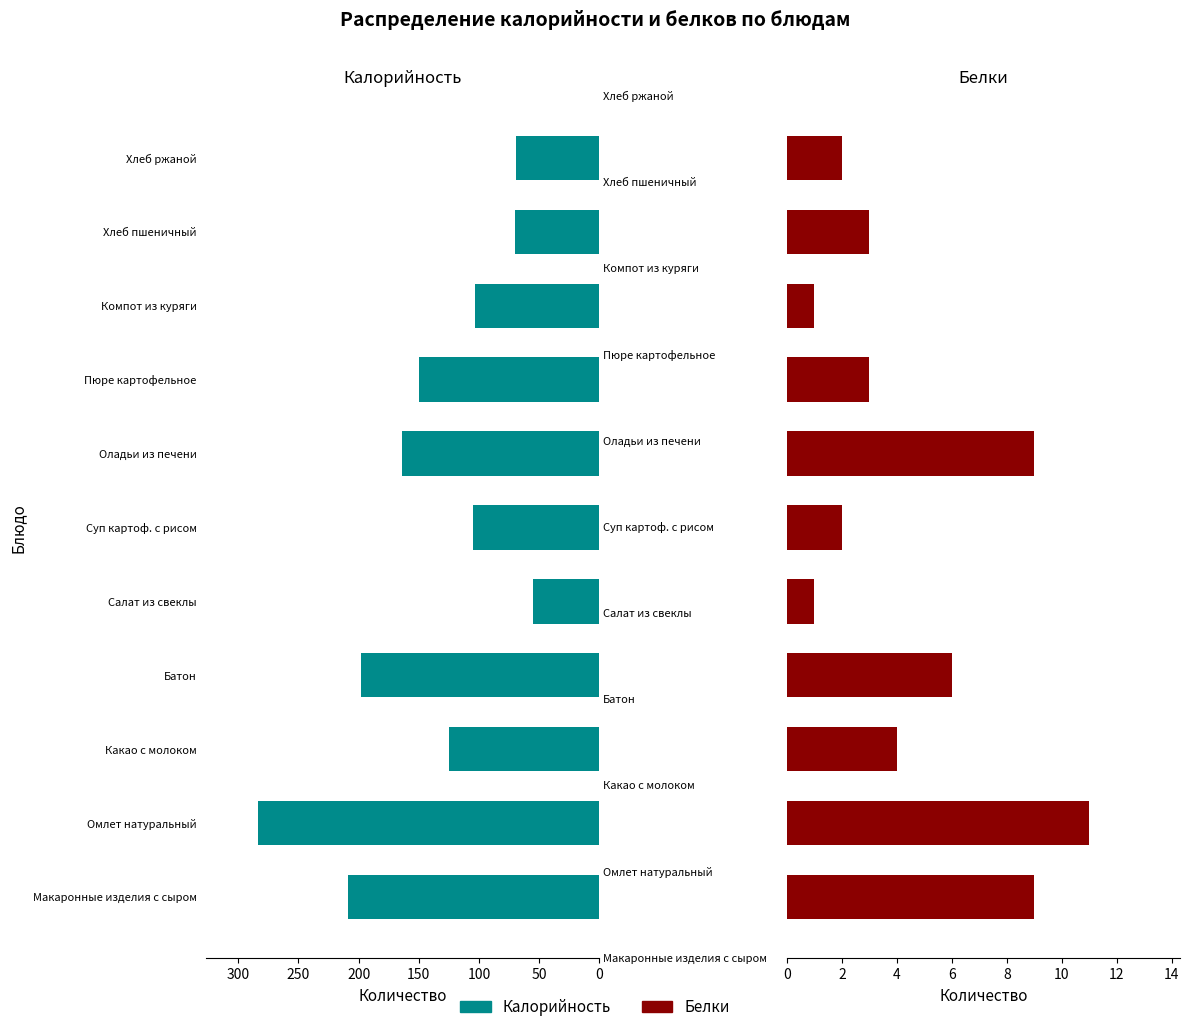

How many categories are shown in the chart?

11